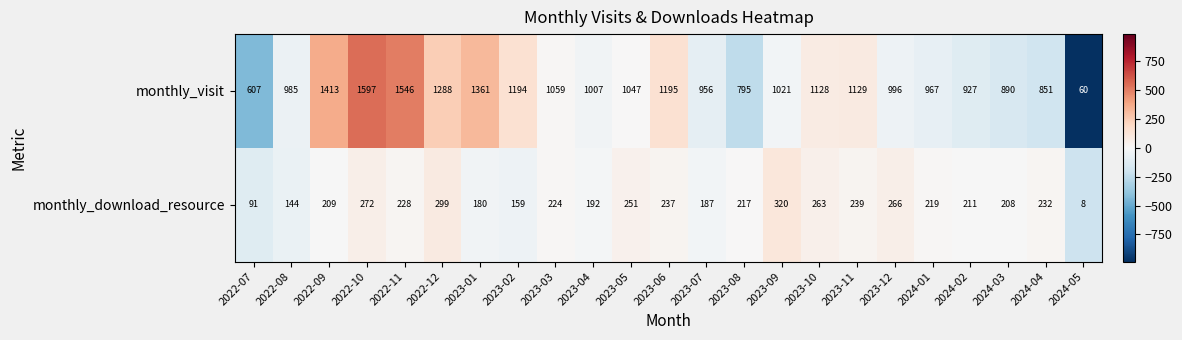

How many distinct data groups are displayed?

2